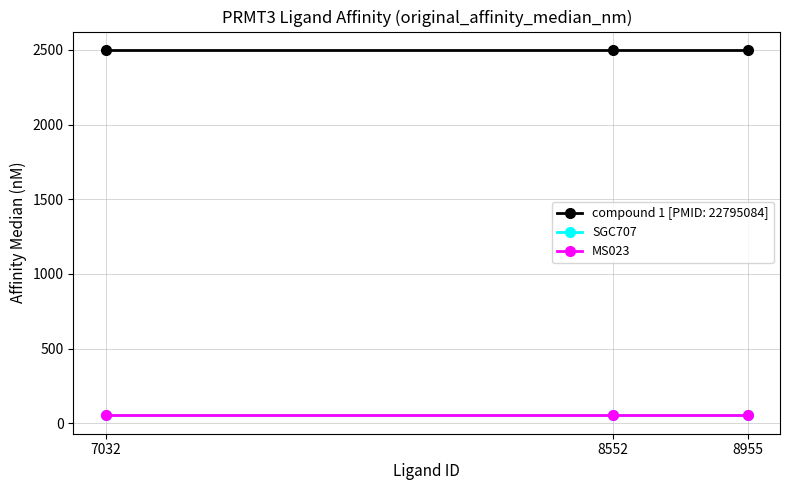

What is the value of the MS023 point at the 3rd from the left?

55